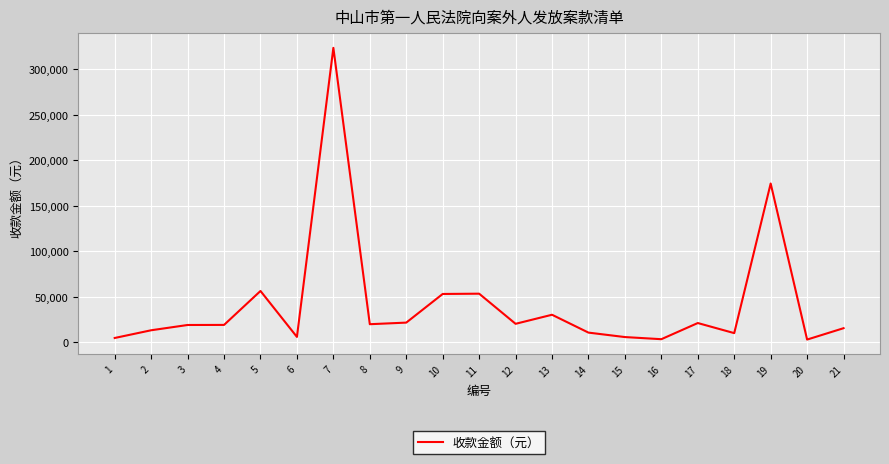

Is it true that the value at 3 is 19136.6?

True